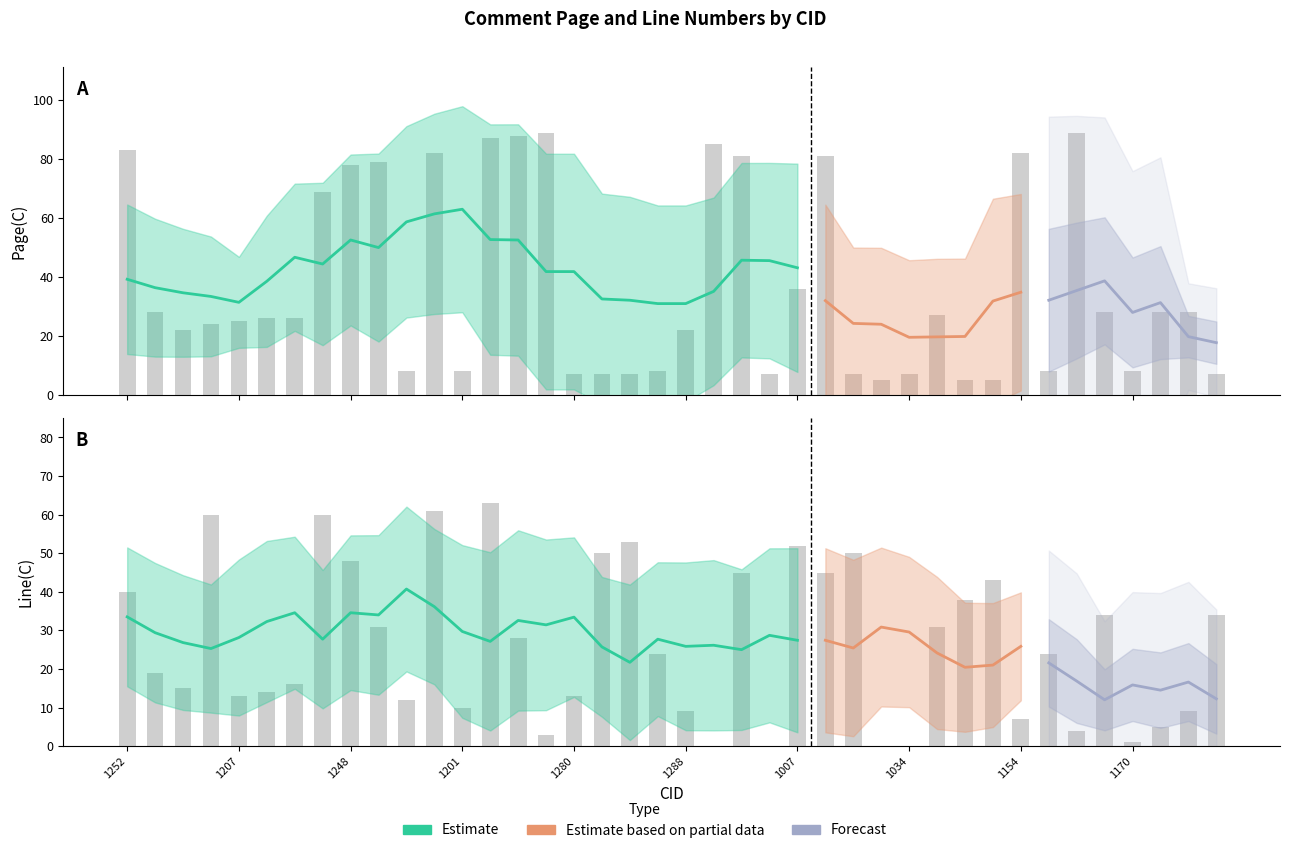

Reading right to left, list all the values displayed in this chart.

Page(C): 1174=7	1172=28	1171=28	1170=8	1292=28	1161=89	1203=8	1154=82	1092=5	1091=5	1085=27	1034=7	1033=5	1012=7	1009=81	1007=36	1169=7	1250=81	1006=85	1288=22	1283=8	1282=7	1281=7	1280=7	1256=89	1255=88	1254=87	1201=8	1251=82	1202=8	1249=79	1248=78	1240=69	1209=26	1208=26	1207=25	1206=24	1205=22	1291=28	1252=83
Line(C): 1174=34	1172=9	1171=5	1170=1	1292=34	1161=4	1203=24	1154=7	1092=43	1091=38	1085=31	1034=0	1033=0	1012=50	1009=45	1007=52	1169=0	1250=45	1006=0	1288=9	1283=24	1282=53	1281=50	1280=13	1256=3	1255=28	1254=63	1201=10	1251=61	1202=12	1249=31	1248=48	1240=60	1209=16	1208=14	1207=13	1206=60	1205=15	1291=19	1252=40